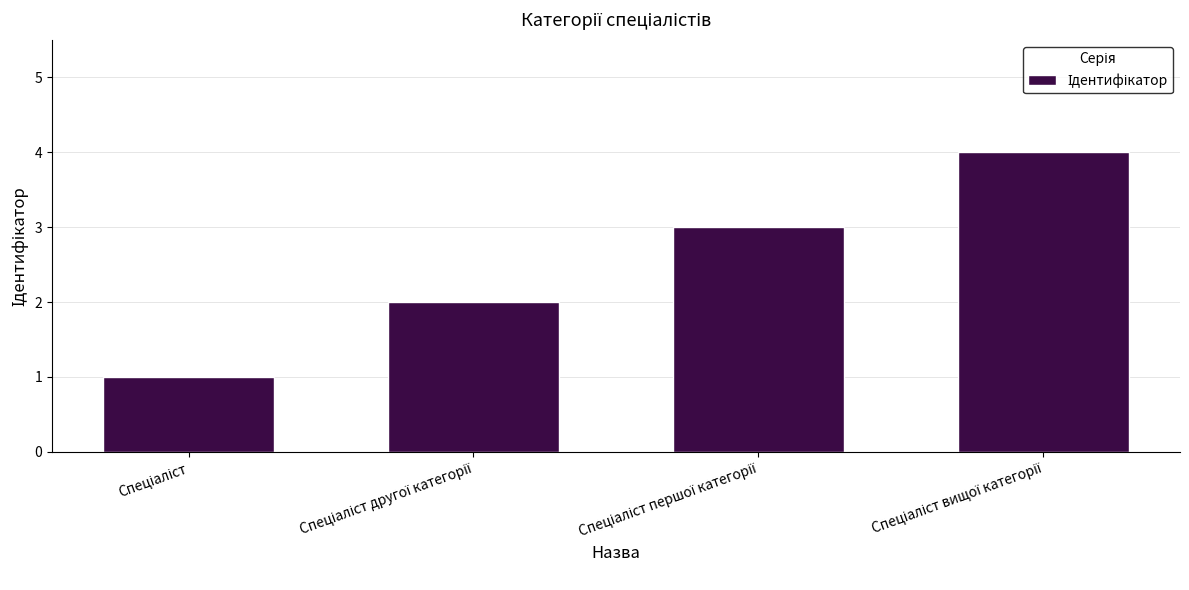

What is the difference between the maximum and minimum values?

3